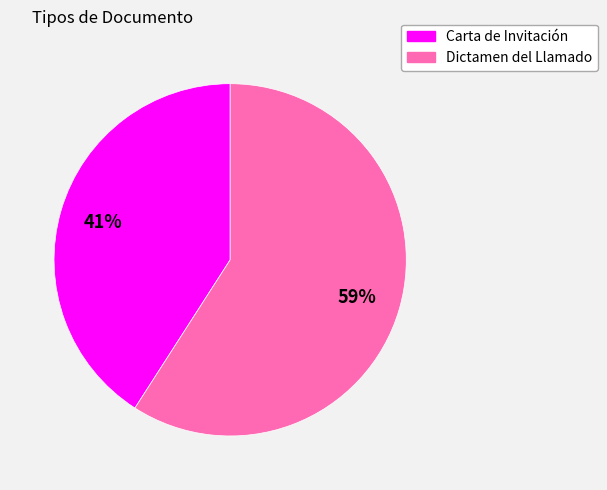

The Dictamen del Llamado slice represents 59% of the pie. True or false?

True